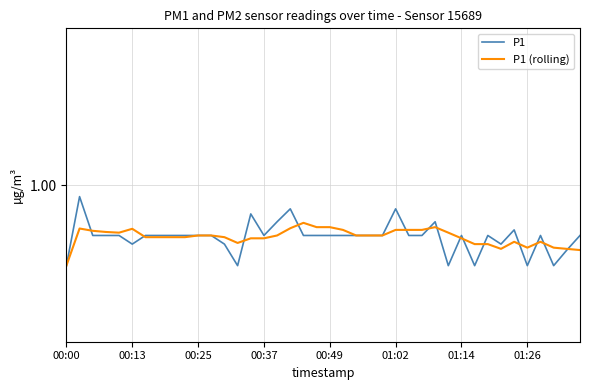

Is it true that P1 (rolling) equals 0.8 at 00:37?

True